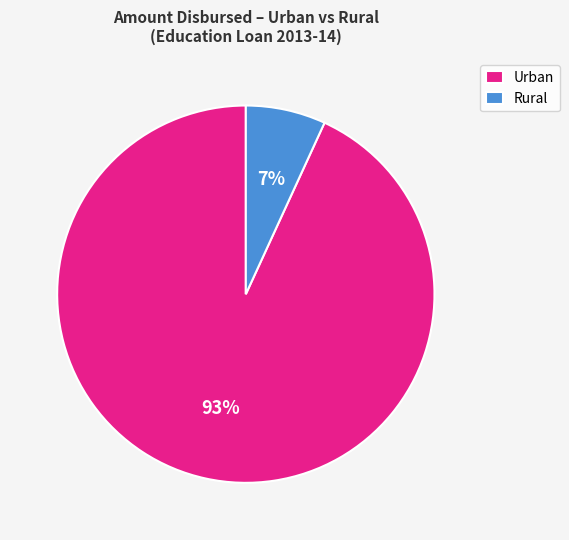

Combined, do Rural and Urban account for over 50%?

Yes